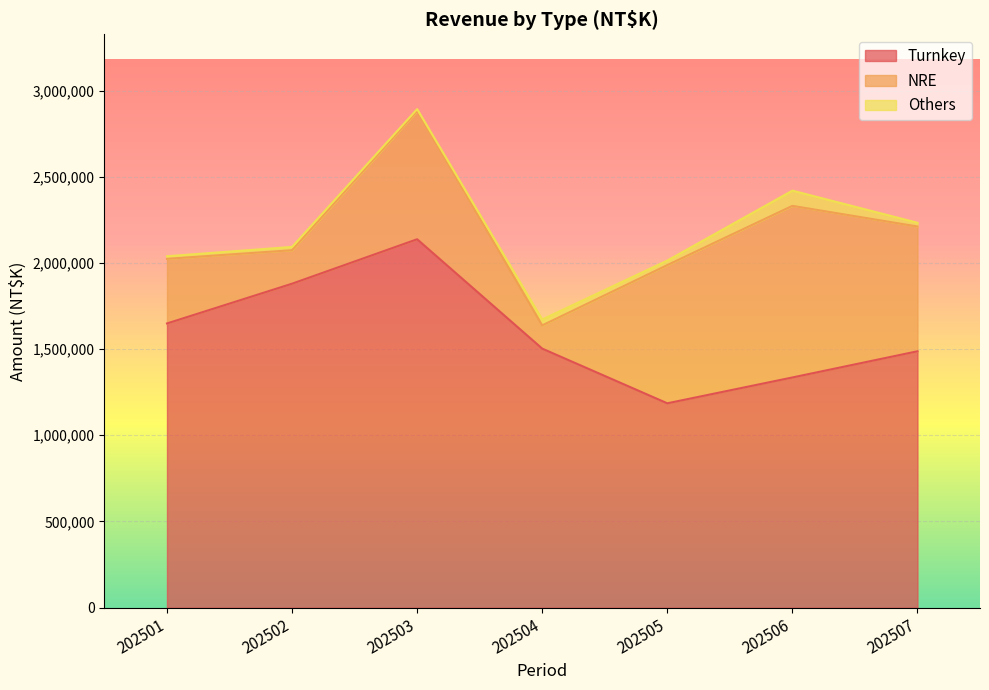

Which series has the widest spread of values?

Turnkey